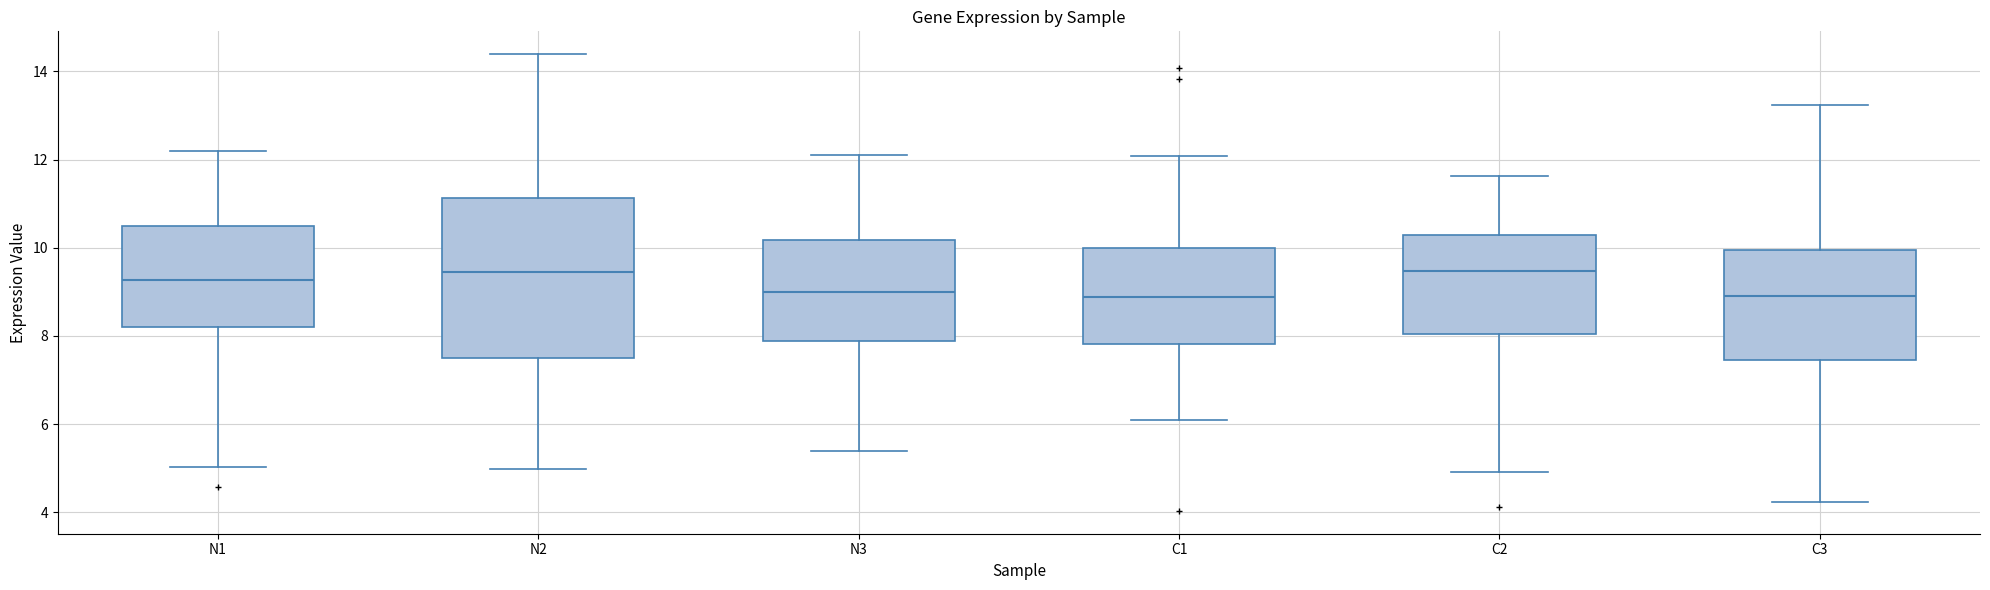

Reading left to right, transcribe this box plot: for each box, give where its median line is, the range the box spans, and where its two whiskers end, as read against the y-axis. The values are not printed on the chart, so give them approximately, as read against the axis.

N1: median 9.2, box 8.2 to 10.4, whiskers 5.0 to 12.2
N2: median 9.4, box 7.6 to 11.2, whiskers 5.0 to 14.4
N3: median 9.0, box 7.8 to 10.2, whiskers 5.4 to 12.2
C1: median 8.8, box 7.8 to 10.0, whiskers 6.2 to 12.0
C2: median 9.4, box 8.0 to 10.2, whiskers 5.0 to 11.6
C3: median 9.0, box 7.4 to 10.0, whiskers 4.2 to 13.2